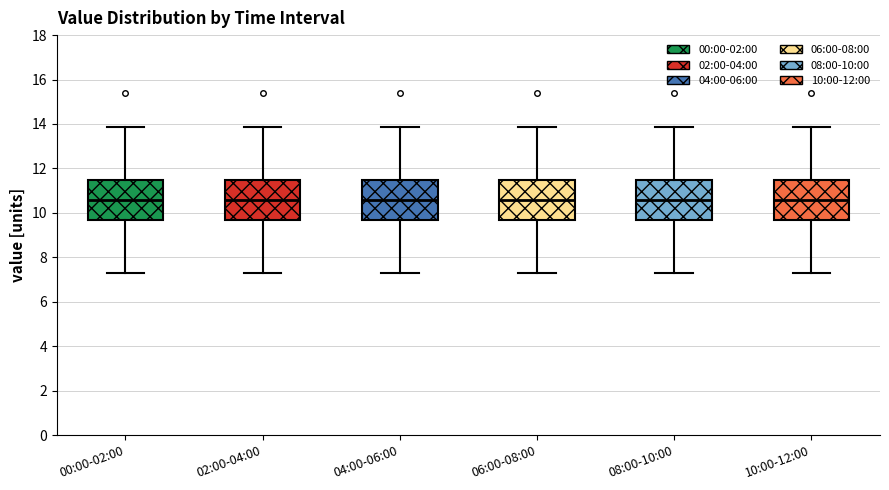

Reading left to right, transcribe this box plot: for each box, give where its median line is, the range the box spans, and where its two whiskers end, as read against the y-axis. The values are not printed on the chart, so give them approximately, as read against the axis.

00:00-02:00: median 10.6, box 9.6 to 11.4, whiskers 7.4 to 13.8
02:00-04:00: median 10.6, box 9.6 to 11.4, whiskers 7.4 to 13.8
04:00-06:00: median 10.6, box 9.6 to 11.4, whiskers 7.4 to 13.8
06:00-08:00: median 10.6, box 9.6 to 11.4, whiskers 7.4 to 13.8
08:00-10:00: median 10.6, box 9.6 to 11.4, whiskers 7.4 to 13.8
10:00-12:00: median 10.6, box 9.6 to 11.4, whiskers 7.4 to 13.8